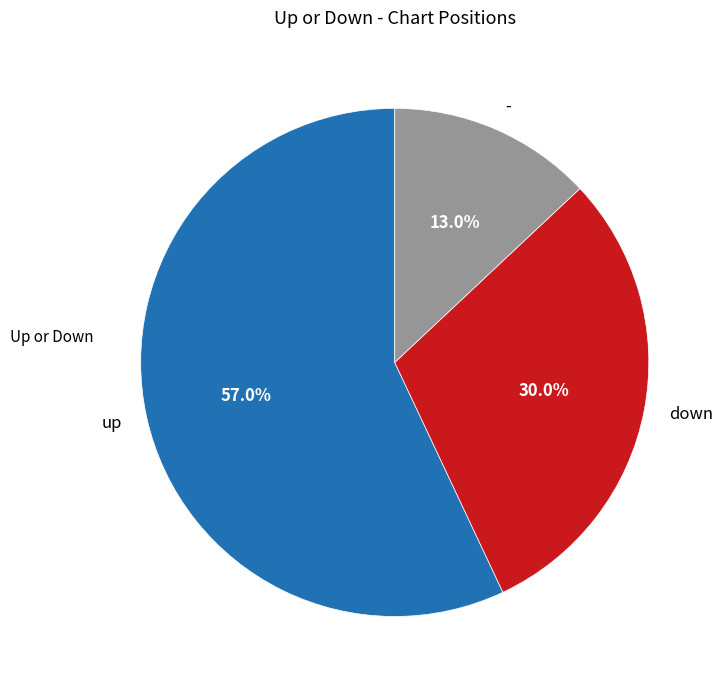

The - slice represents 24% of the pie. True or false?

False